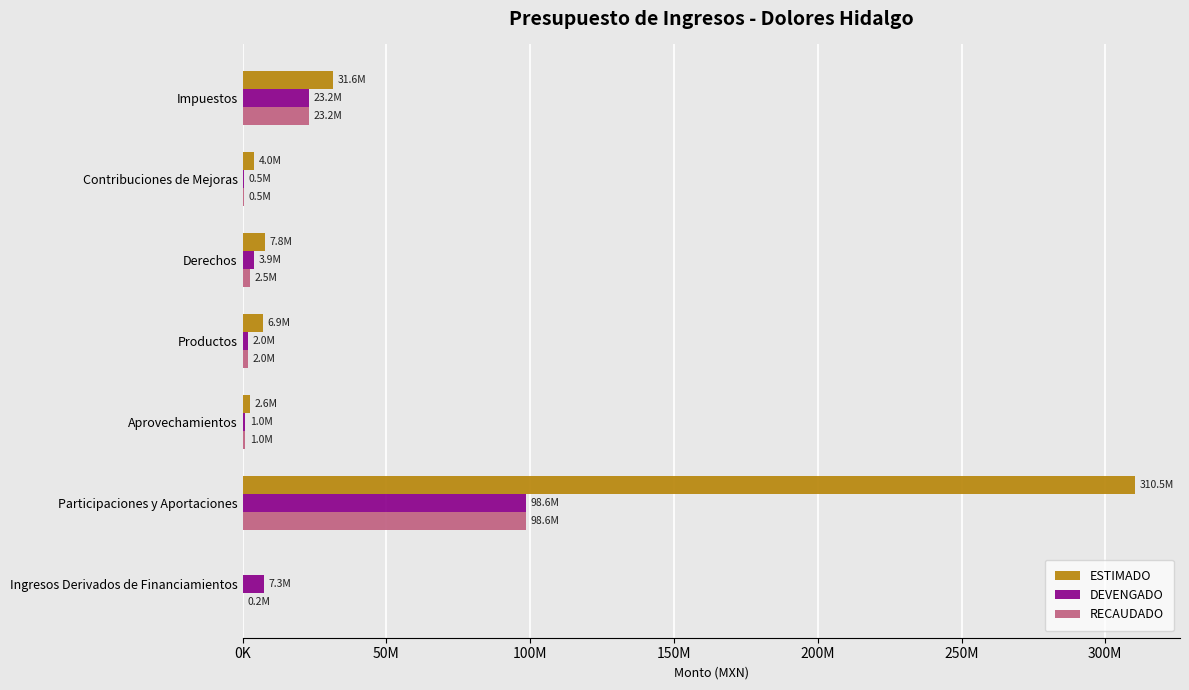

Which category has the highest value in the ESTIMADO series?

Participaciones y Aportaciones